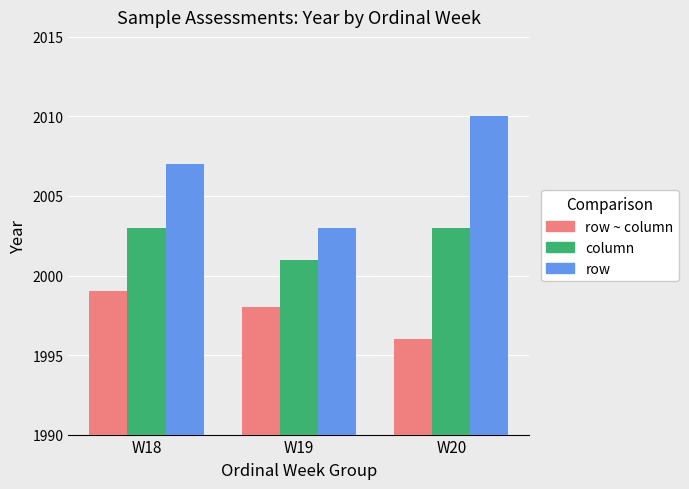

What is the difference between the row values at W18 and W20?

3